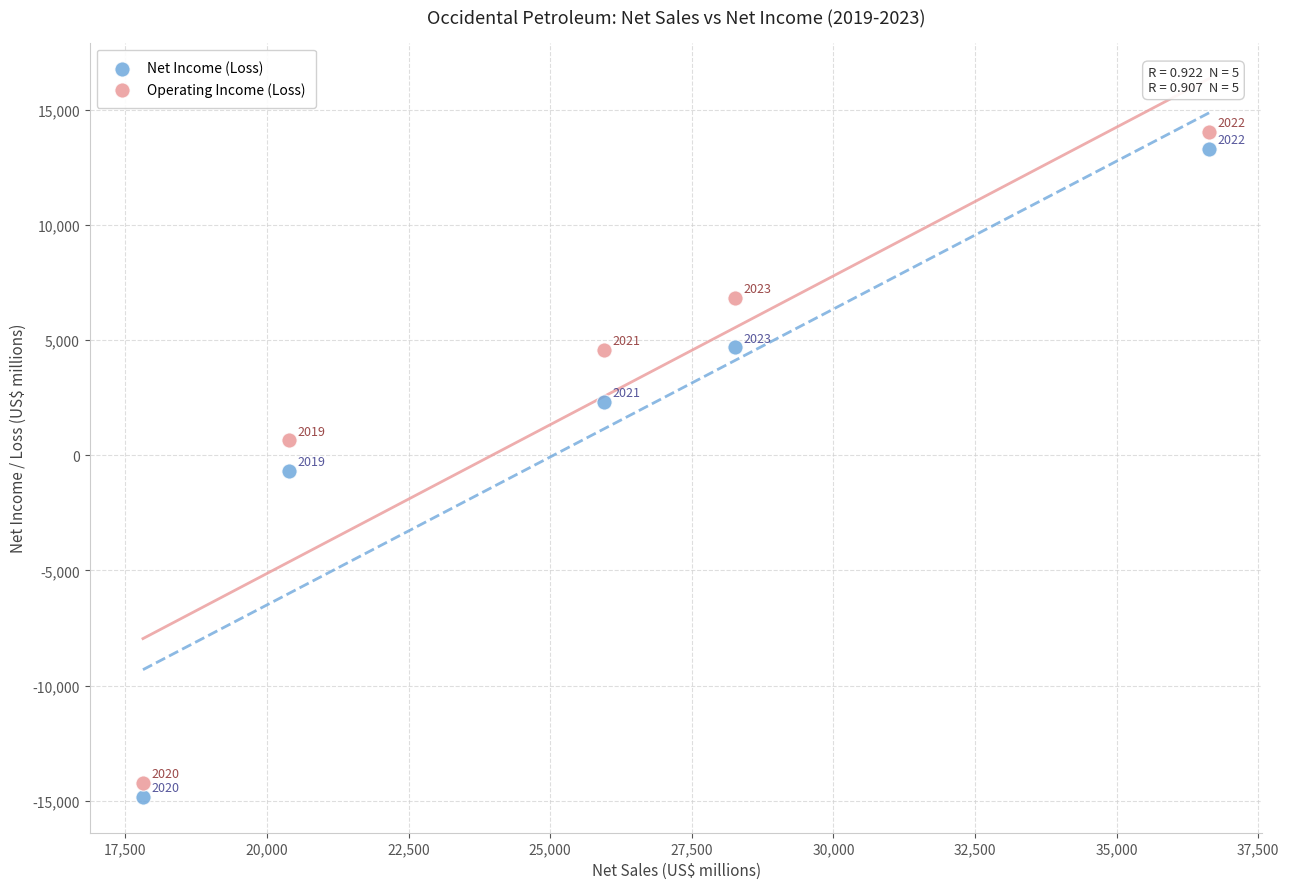

Which series has the widest spread of Y values?

Operating Income (Loss)